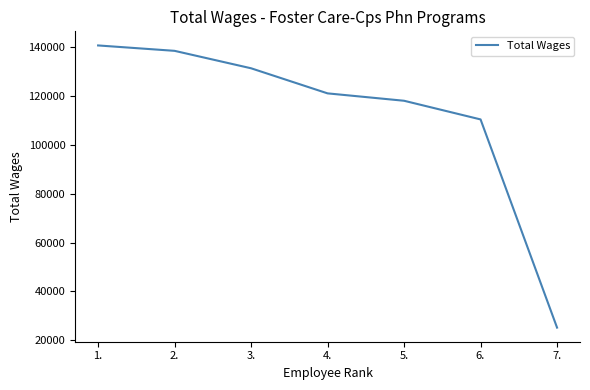

The value at 6. is 110416. True or false?

True